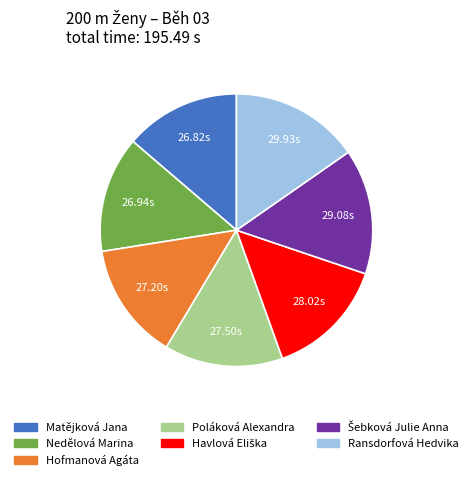

Is the sum of Hofmanová Agáta and Nedělová Marina greater than half?

No